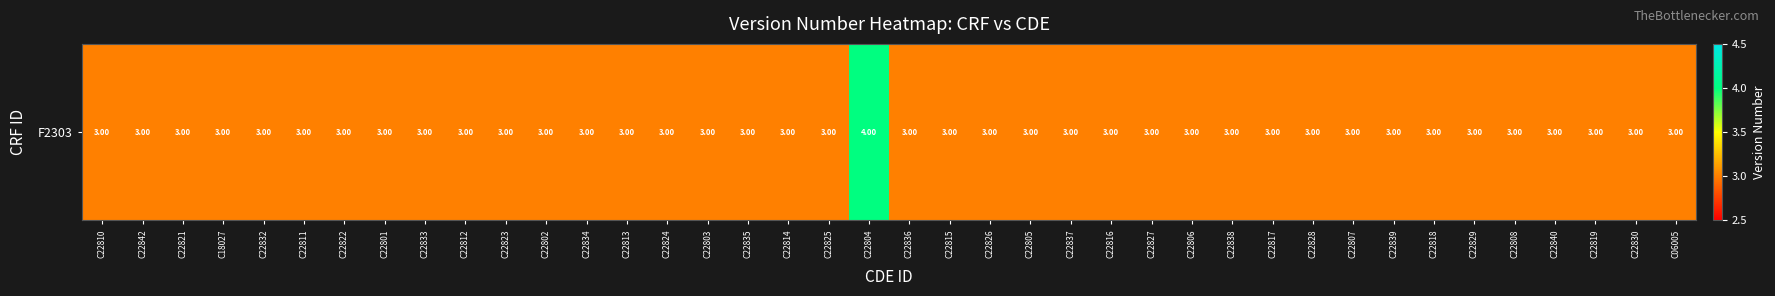

Rank the categories by value from lowest to highest.

C22810, C22842, C22821, C18027, C22832, C22811, C22822, C22801, C22833, C22812, C22823, C22802, C22834, C22813, C22824, C22803, C22835, C22814, C22825, C22836, C22815, C22826, C22805, C22837, C22816, C22827, C22806, C22838, C22817, C22828, C22807, C22839, C22818, C22829, C22808, C22840, C22819, C22830, C06005, C22804